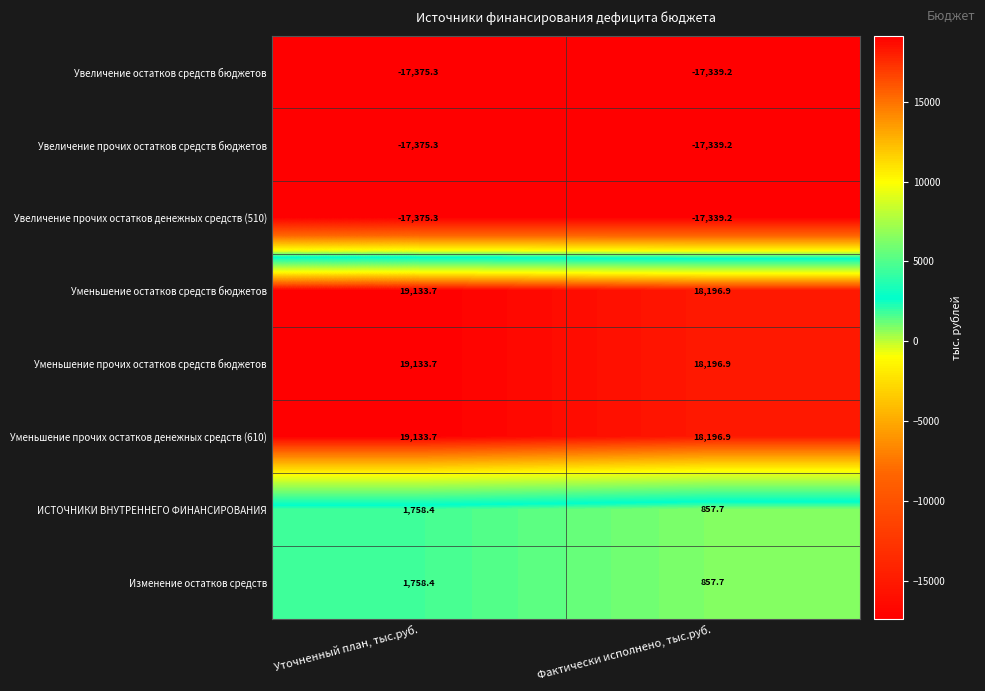

What is the difference between the Увеличение прочих остатков денежных средств (510) values at Уточненный план, тыс.руб. and Фактически исполнено, тыс.руб.?

36.1